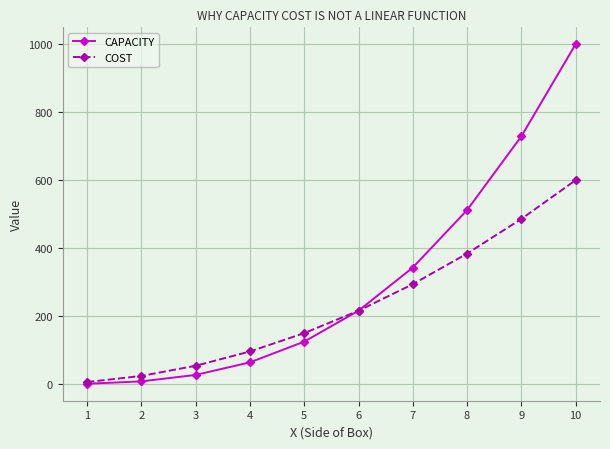

Which series has the widest spread of values?

CAPACITY